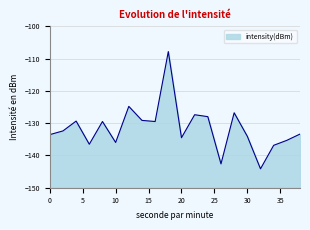

Between 38 and 28, which is larger?

28